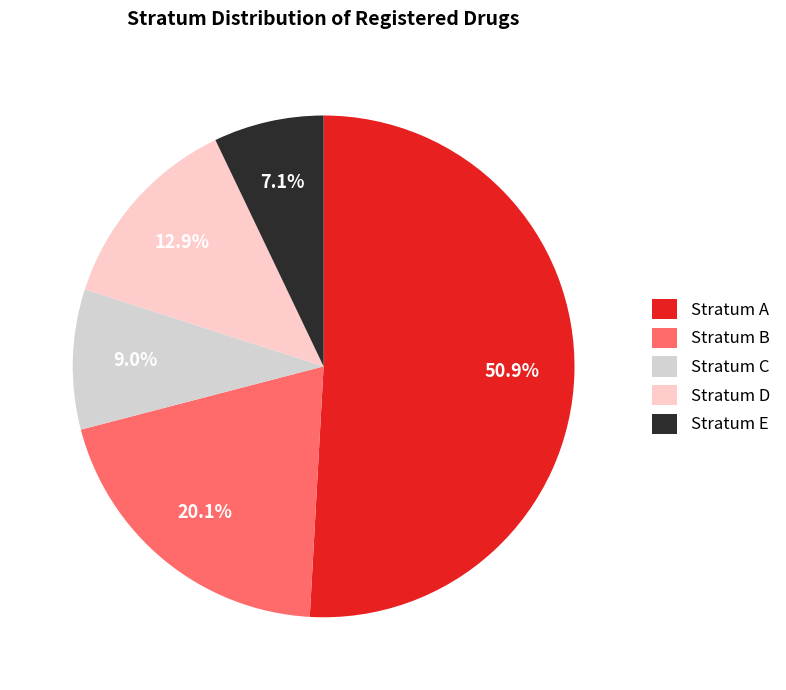

Is there any slice that represents more than half of the pie?

Yes